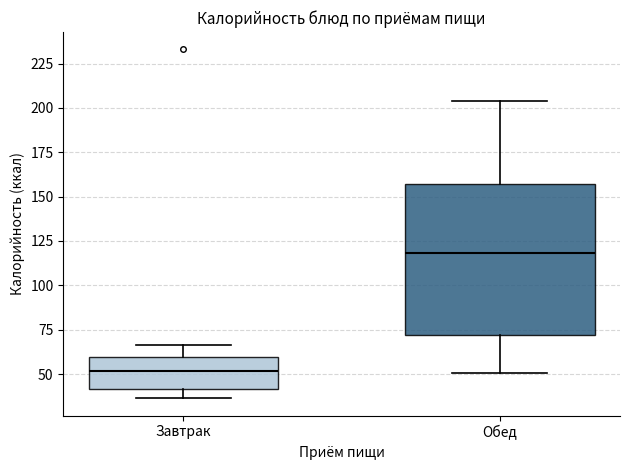

Comparing the boxes themselves (not the whiskers), which one is the tallest?

Обед